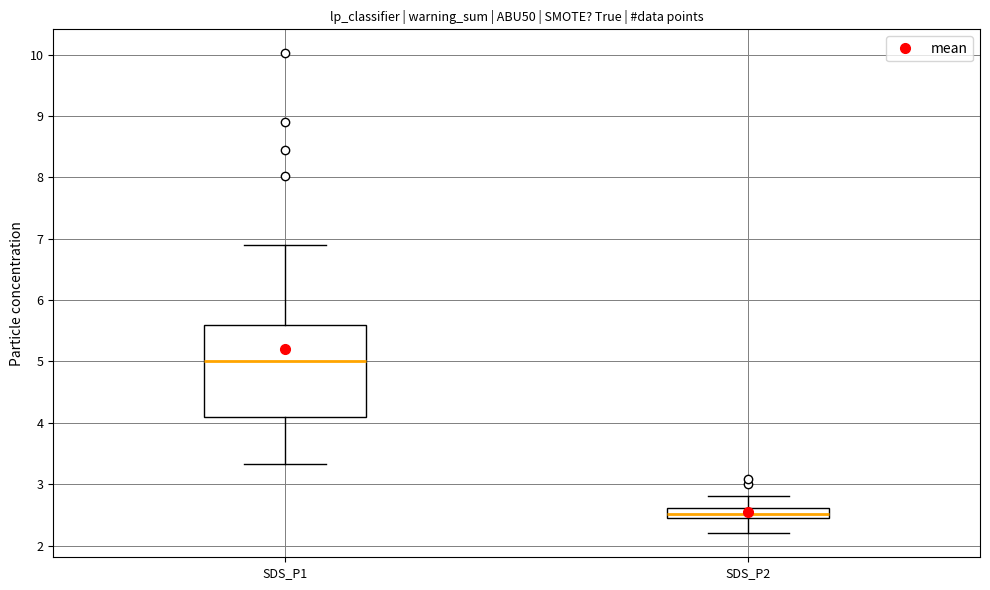

Comparing the boxes themselves (not the whiskers), which one is the tallest?

SDS_P1